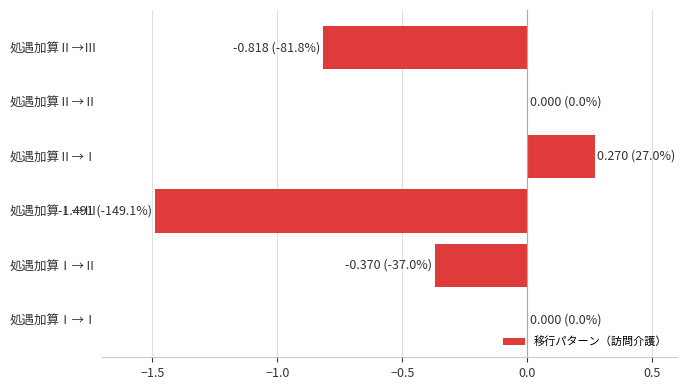

Is it true that the value at 処遇加算Ⅰ→Ⅰ is 0.0?

True